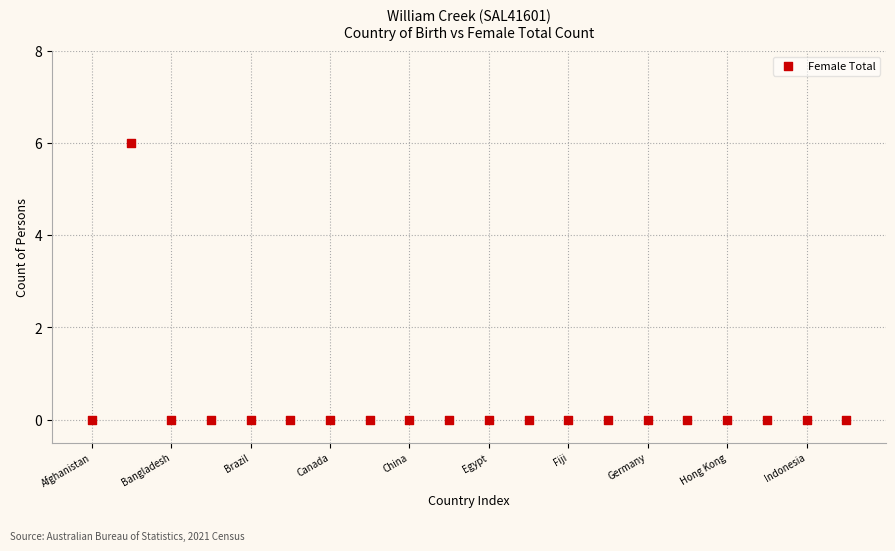

What is the range of Y values (max minus min)?

6